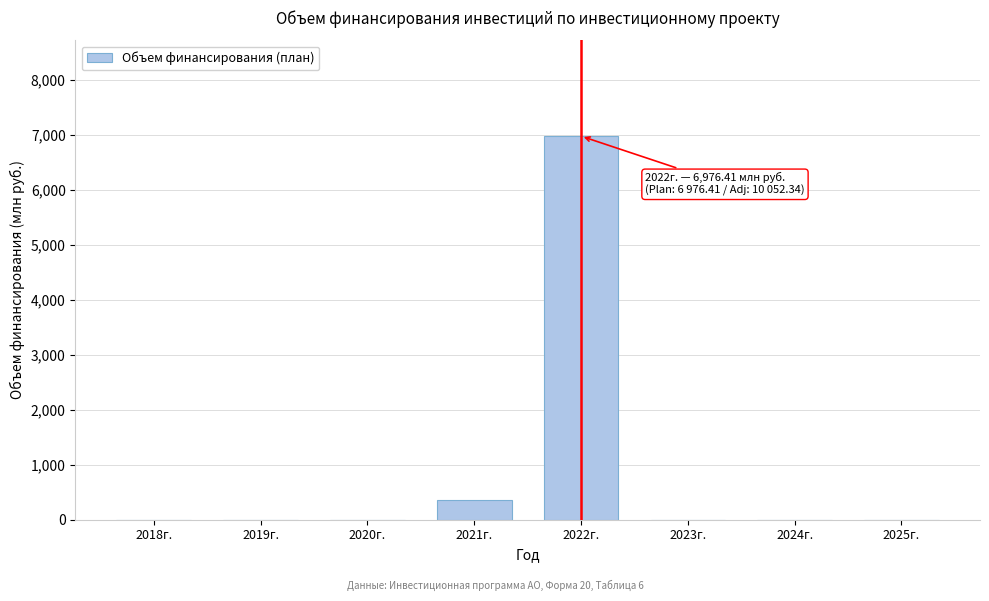

Reading left to right, what are all the values shown in this chart?

2018г.=0.0	2019г.=0.0	2020г.=0.0	2021г.=349.0	2022г.=6976.4	2023г.=0.0	2024г.=0.0	2025г.=0.0